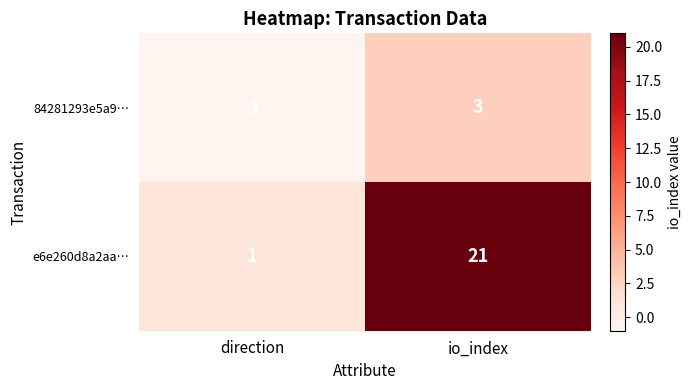

At which category is the sum across all series the highest?

io_index